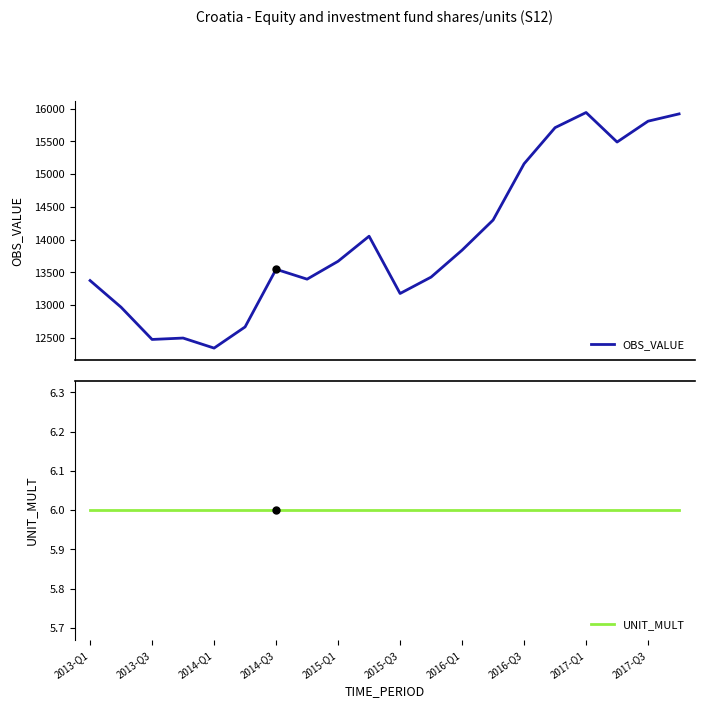

Rank the series at 19 from highest to lowest value.

OBS_VALUE, UNIT_MULT